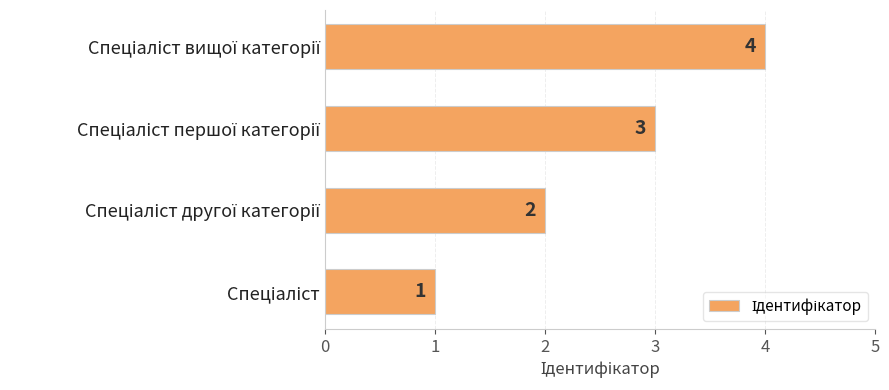

What is the greatest value displayed?

4